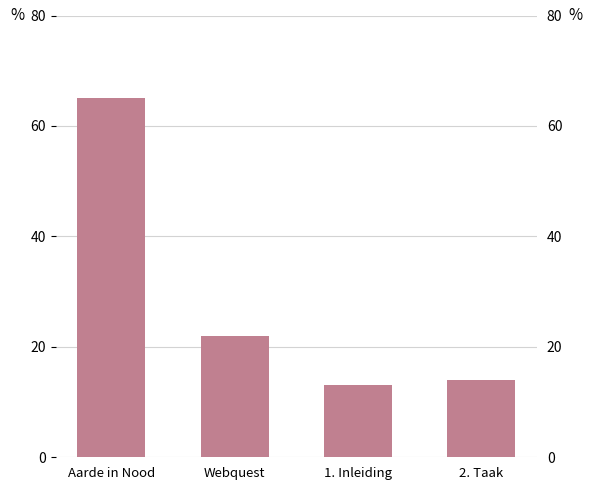

What is the difference between the second highest and second lowest values?

8